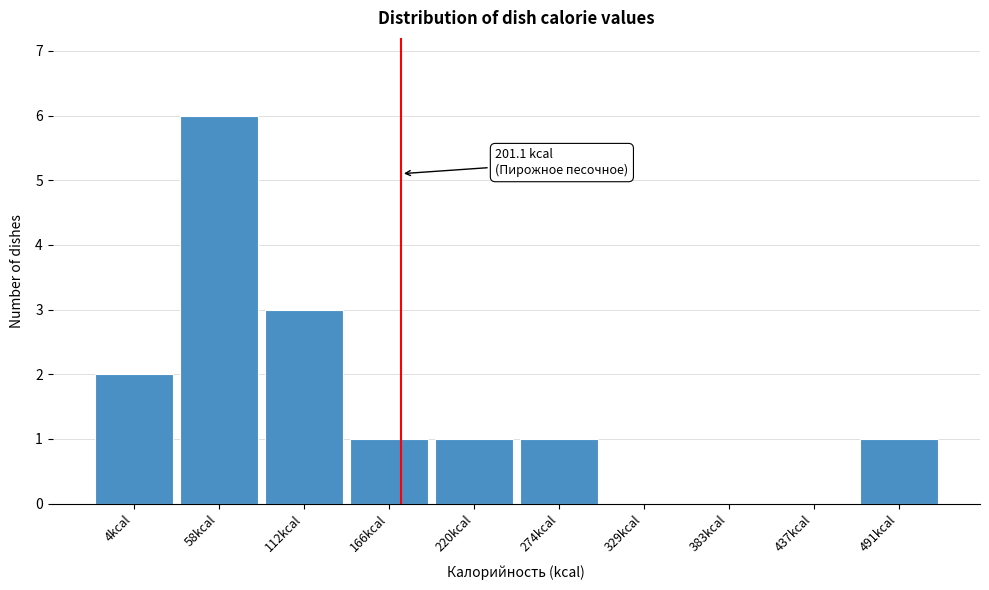

Reading left to right, transcribe all the data shown in this chart.

4kcal=2	58kcal=6	112kcal=3	166kcal=1	220kcal=1	274kcal=1	329kcal=0	383kcal=0	437kcal=0	491kcal=1